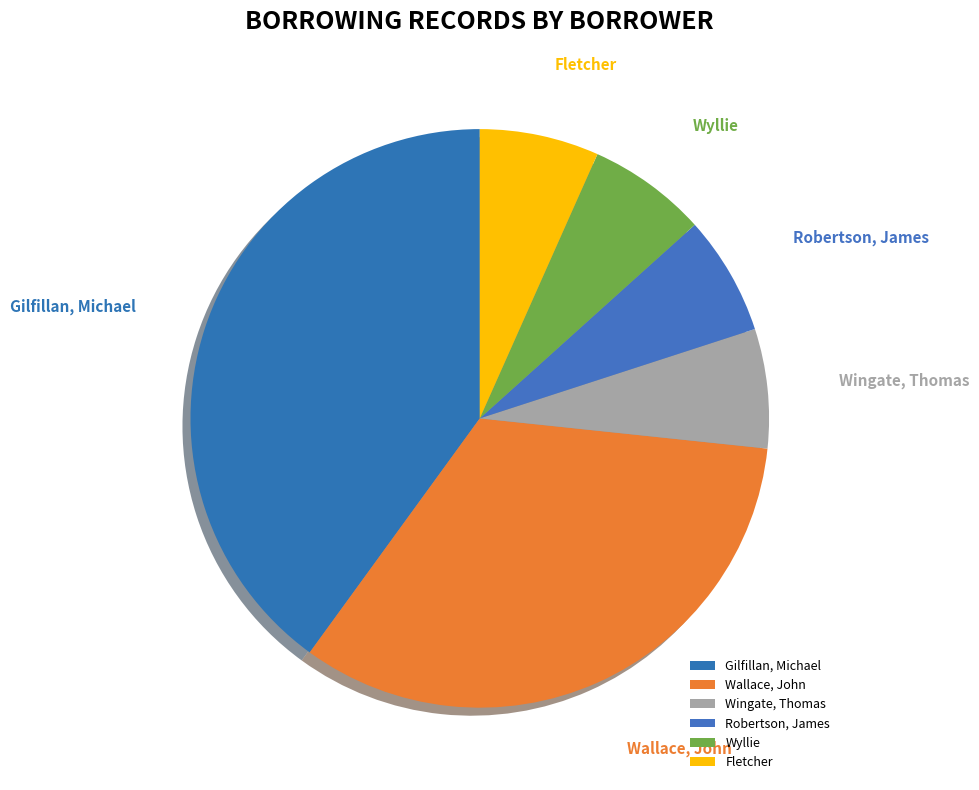

True or false: Wallace, John accounts for 33% of the total.

True